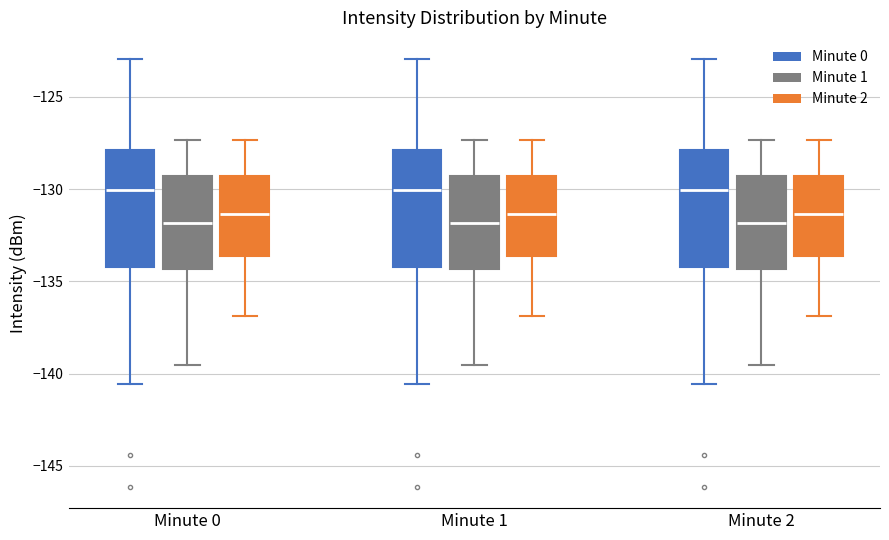

Reading left to right, transcribe this box plot: for each box, give where its median line is, the range the box spans, and where its two whiskers end, as read against the y-axis. The values are not printed on the chart, so give them approximately, as read against the axis.

Minute 0 (Minute 0): median -130.0, box -134.0 to -128.0, whiskers -140.5 to -123.0
Minute 0 (Minute 1): median -132.0, box -134.5 to -129.5, whiskers -139.5 to -127.5
Minute 0 (Minute 2): median -131.5, box -133.5 to -129.5, whiskers -137.0 to -127.5
Minute 1 (Minute 0): median -130.0, box -134.0 to -128.0, whiskers -140.5 to -123.0
Minute 1 (Minute 1): median -132.0, box -134.5 to -129.5, whiskers -139.5 to -127.5
Minute 1 (Minute 2): median -131.5, box -133.5 to -129.5, whiskers -137.0 to -127.5
Minute 2 (Minute 0): median -130.0, box -134.0 to -128.0, whiskers -140.5 to -123.0
Minute 2 (Minute 1): median -132.0, box -134.5 to -129.5, whiskers -139.5 to -127.5
Minute 2 (Minute 2): median -131.5, box -133.5 to -129.5, whiskers -137.0 to -127.5